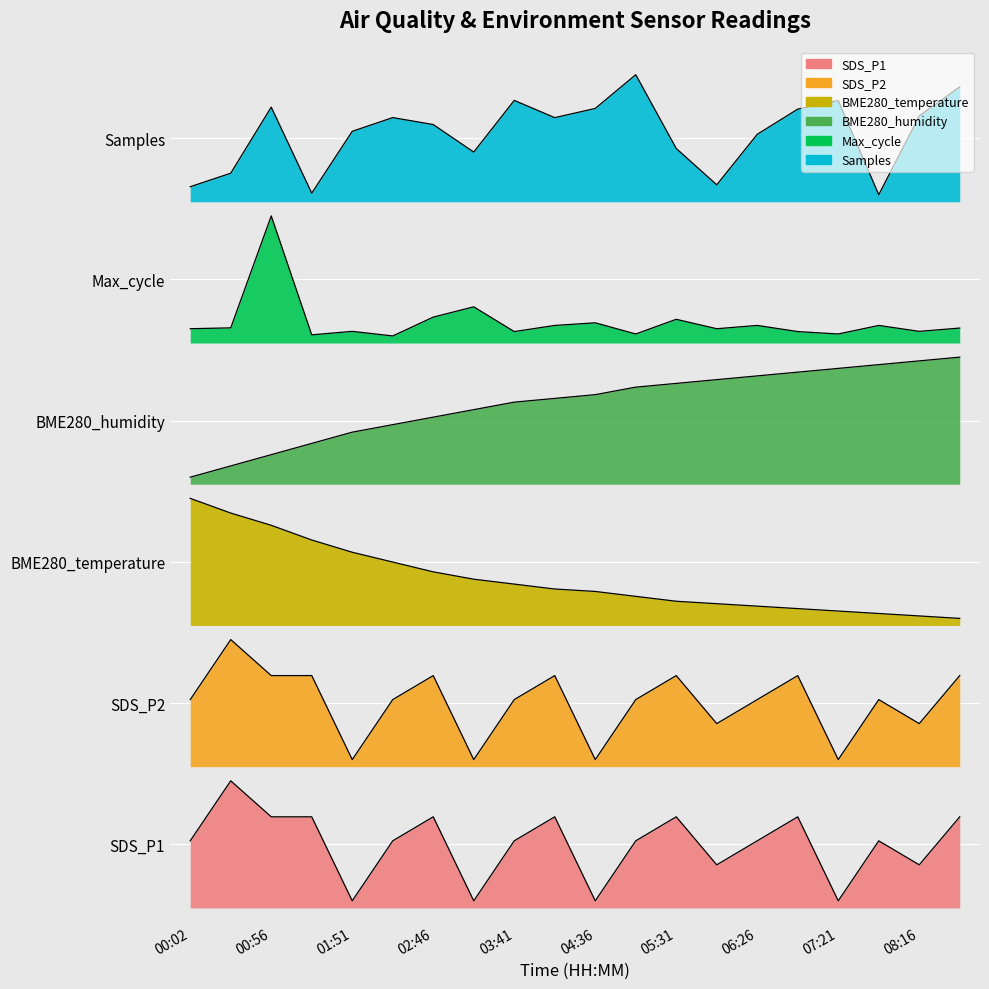

What is the difference between the maximum and minimum values in the SDS_P1 series?

0.9